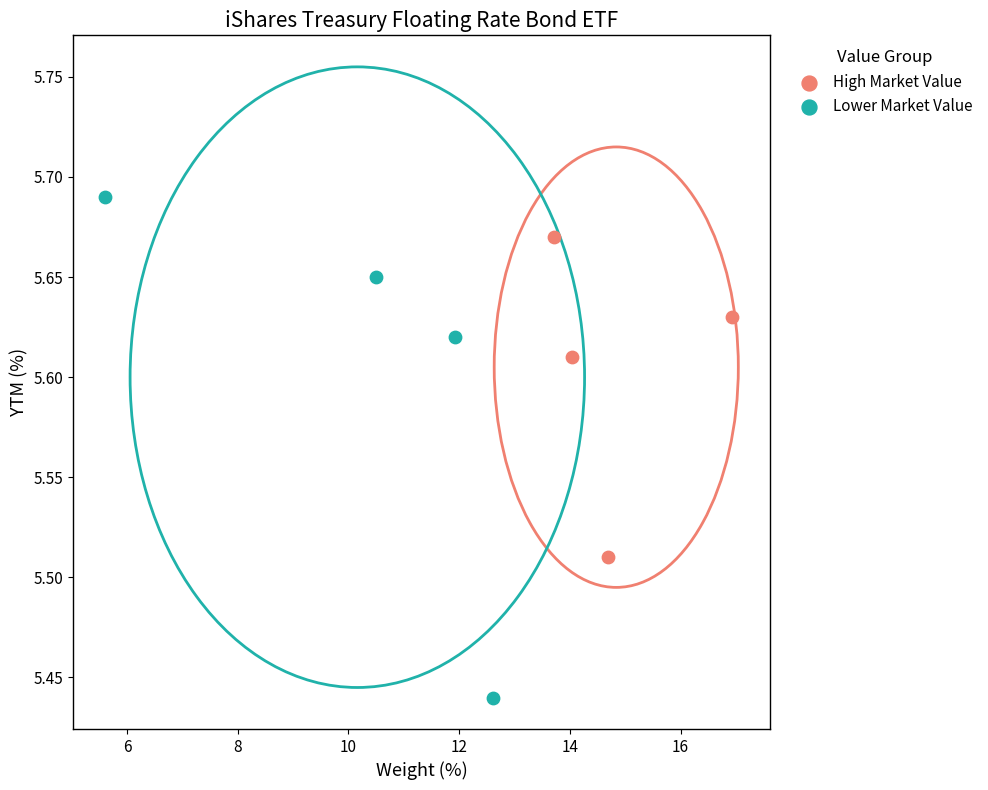

What are all the series names shown in the legend?

High Market Value, Lower Market Value